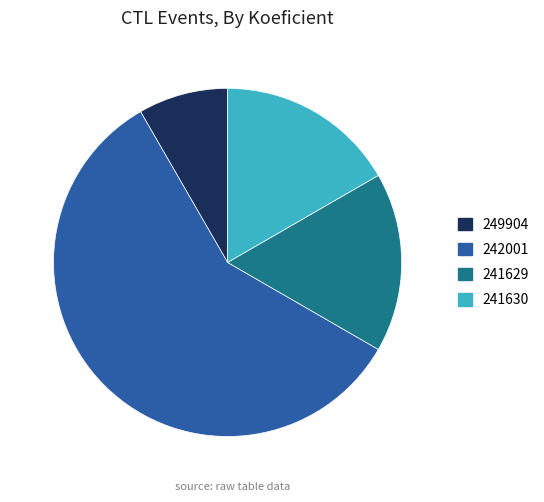

Is it true that 241630 is 24% of the pie?

False